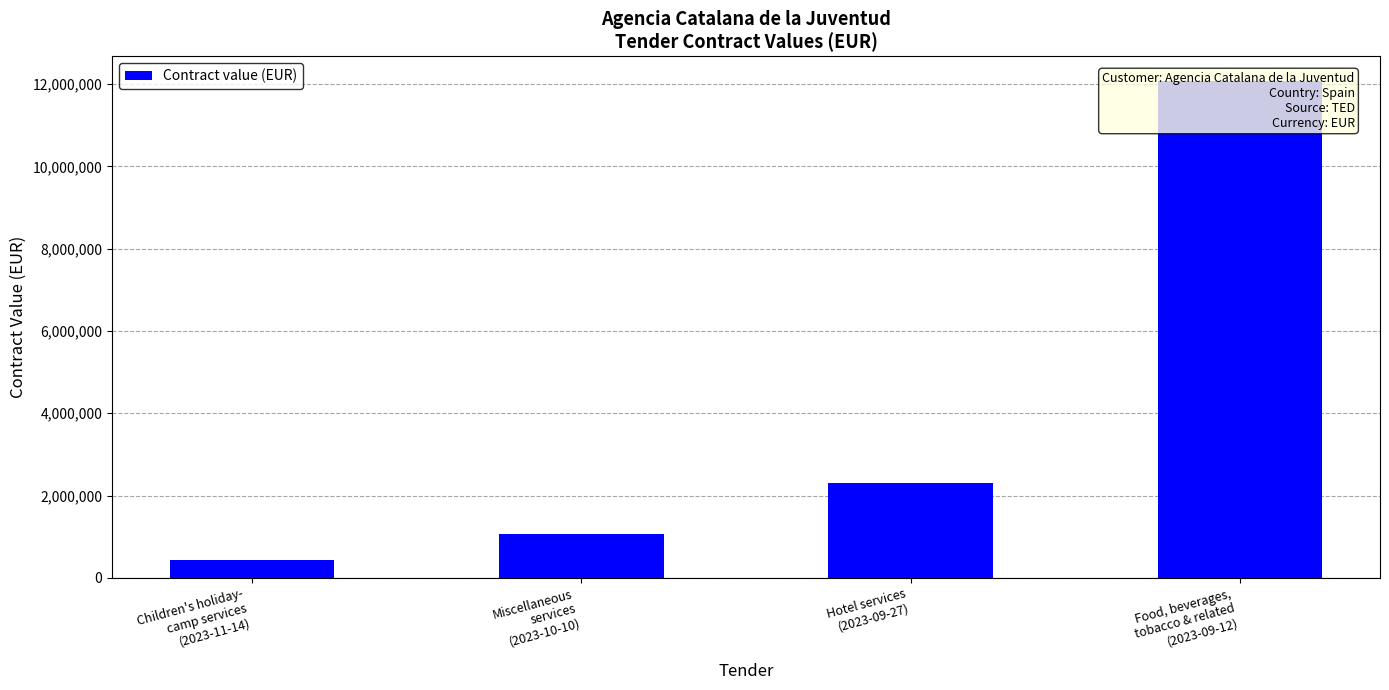

What position from the right is Hotel services
(2023-09-27)?

2